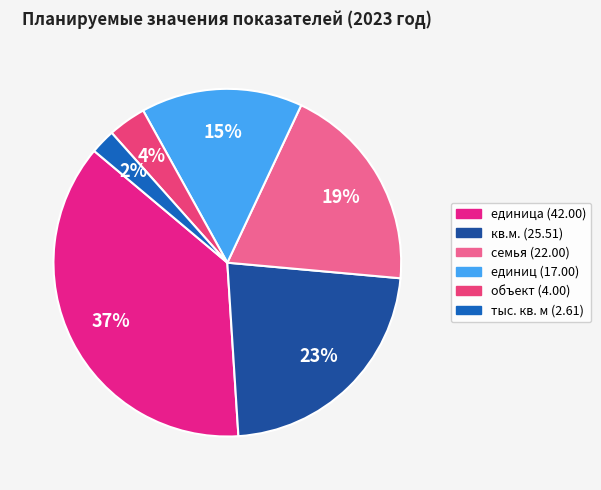

Does any single category account for the majority?

No